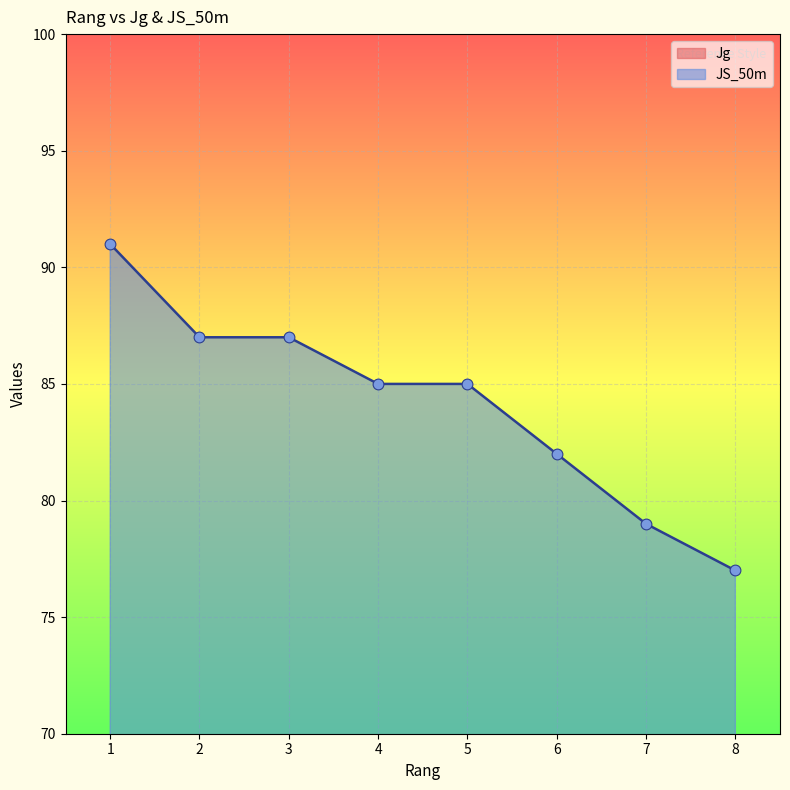

Is the value of JS_50m at 7 greater than the value of Jg at 1?

Yes